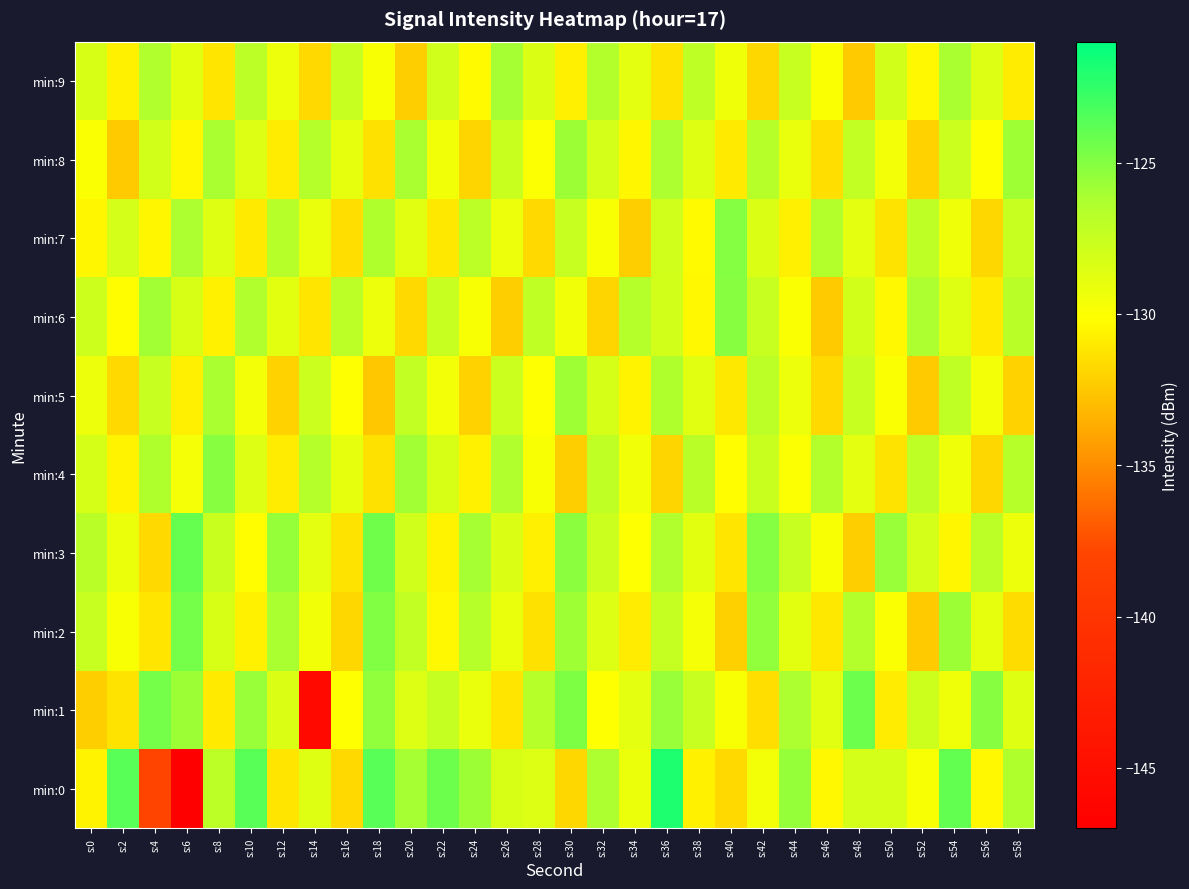

Which label corresponds to the largest value in the chart?

s:36